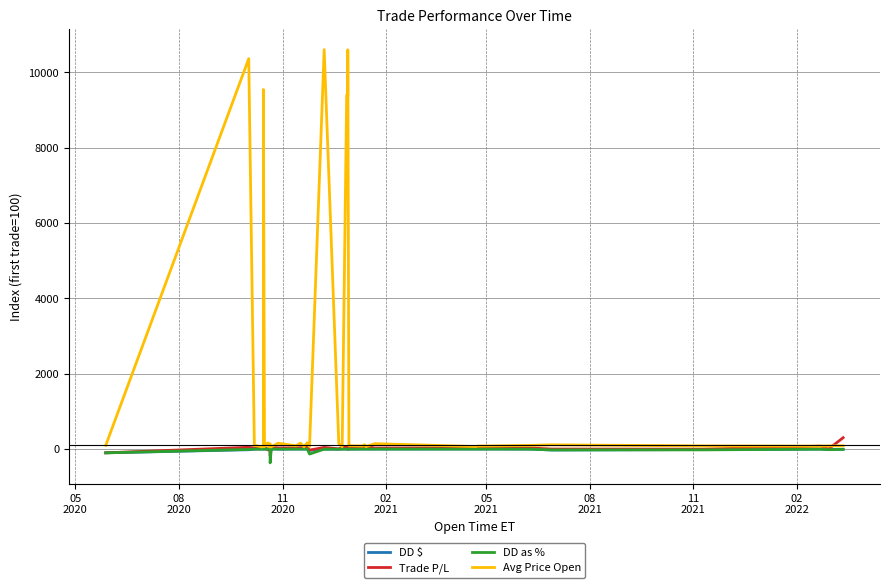

Which series has the largest range (max minus min)?

Avg Price Open